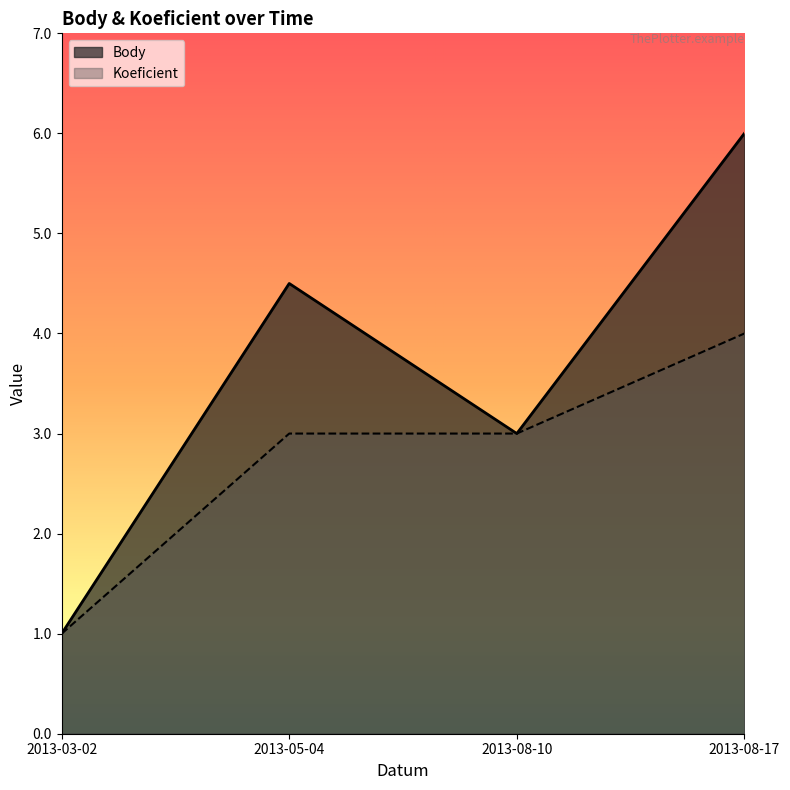

At how many categories does at least one series exceed 3?

2